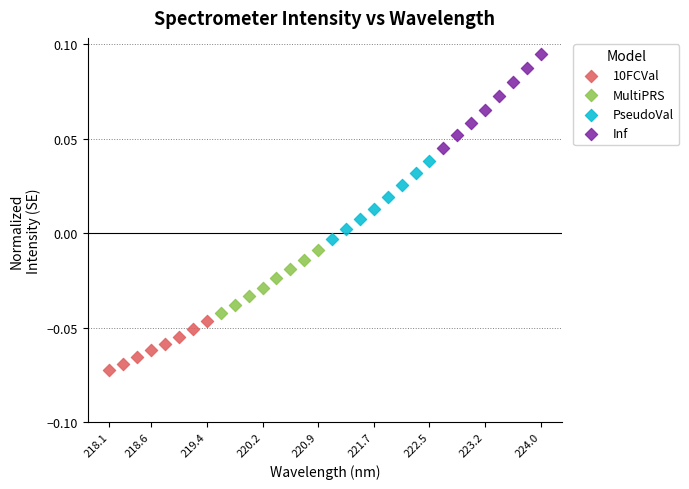

Which series reaches the minimum Y coordinate?

10FCVal